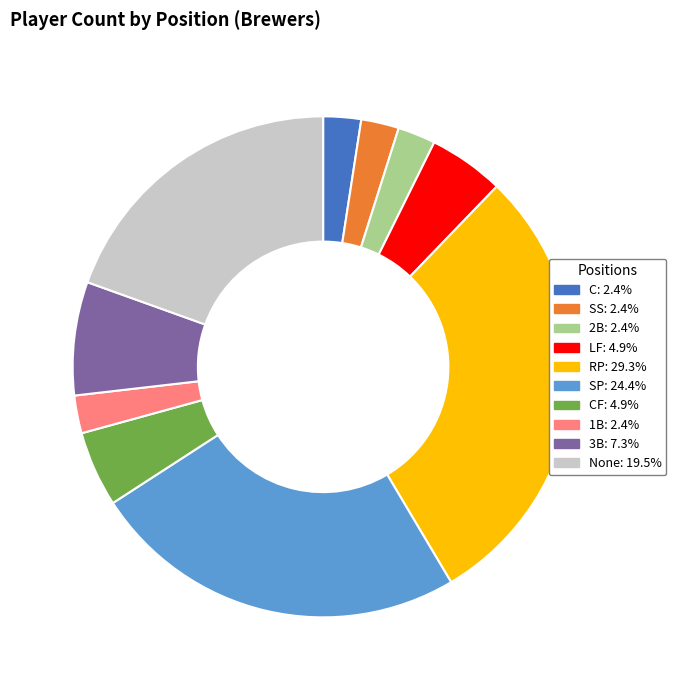

Count the number of slices in the pie.

10